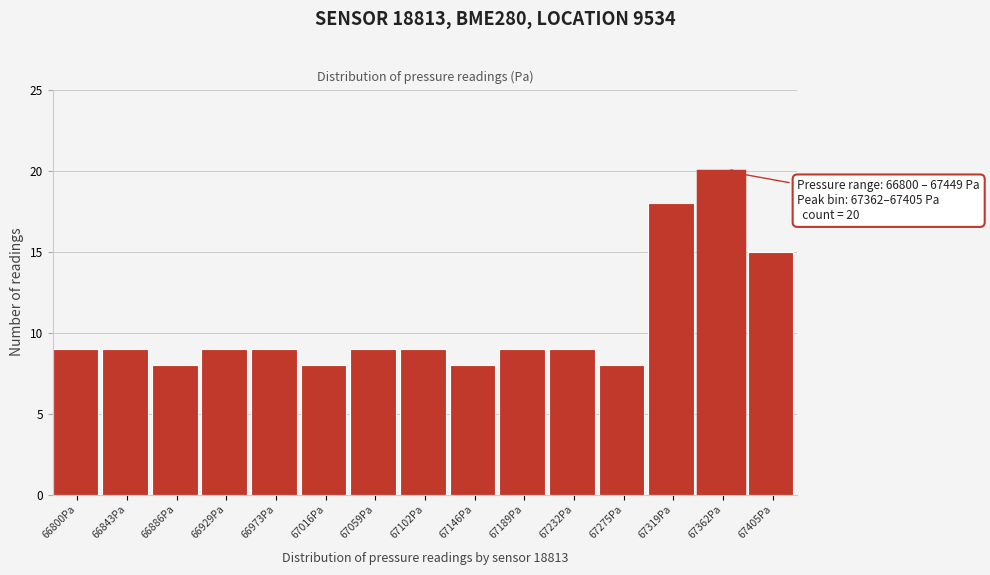

Reading left to right, list all the values displayed in this chart.

66800Pa=9	66843Pa=9	66886Pa=8	66929Pa=9	66973Pa=9	67016Pa=8	67059Pa=9	67102Pa=9	67146Pa=8	67189Pa=9	67232Pa=9	67275Pa=8	67319Pa=18	67362Pa=20	67405Pa=15